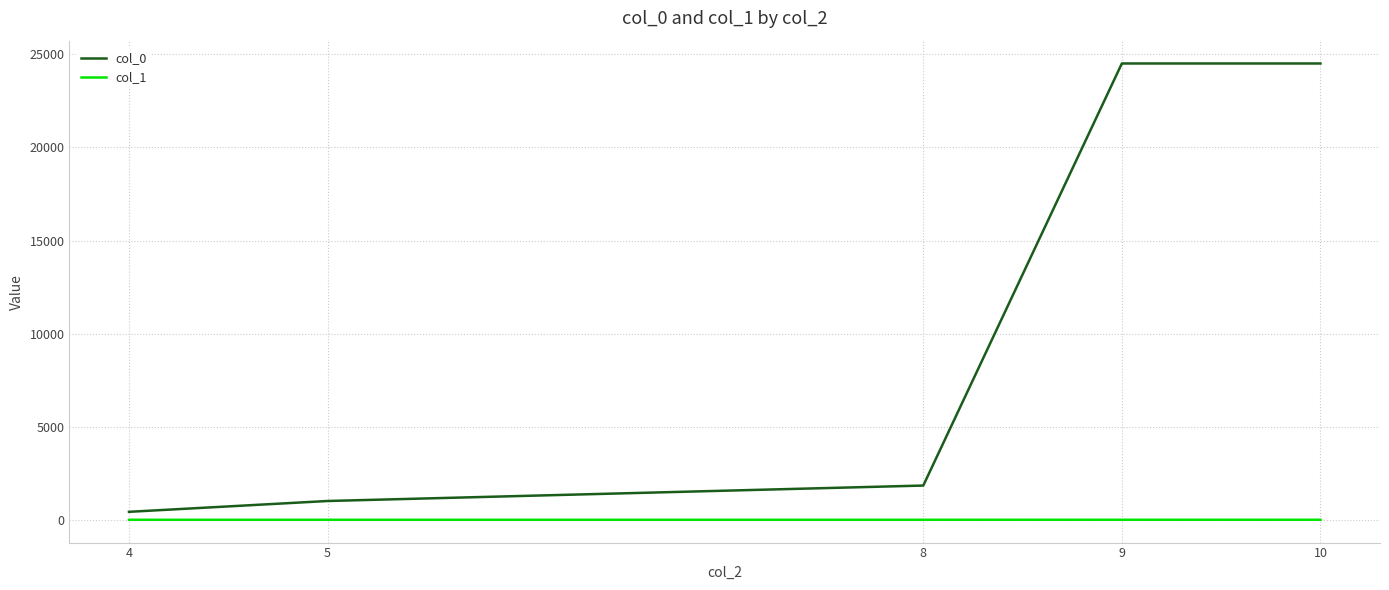

Where does the col_0 series first go above 1838?

8